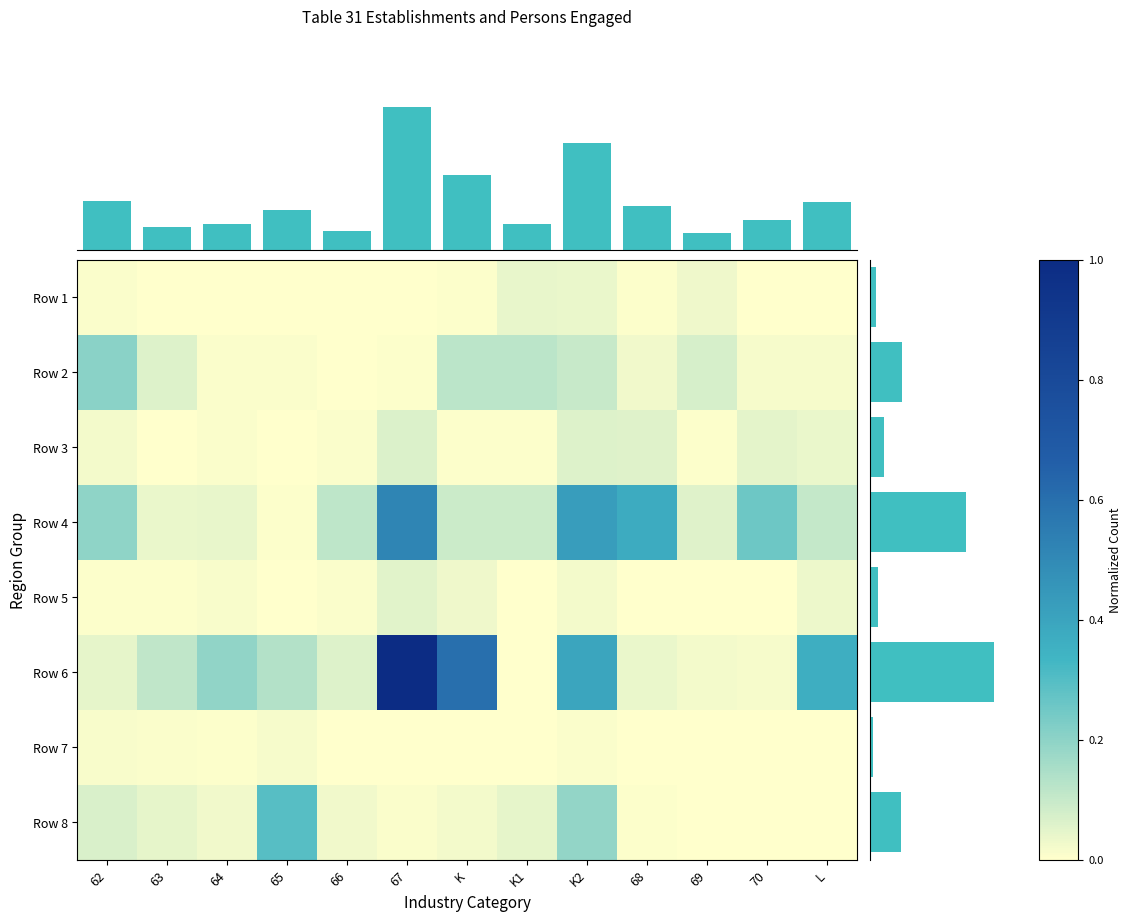

The Row 7 series shows 0.0 at 66. True or false?

False